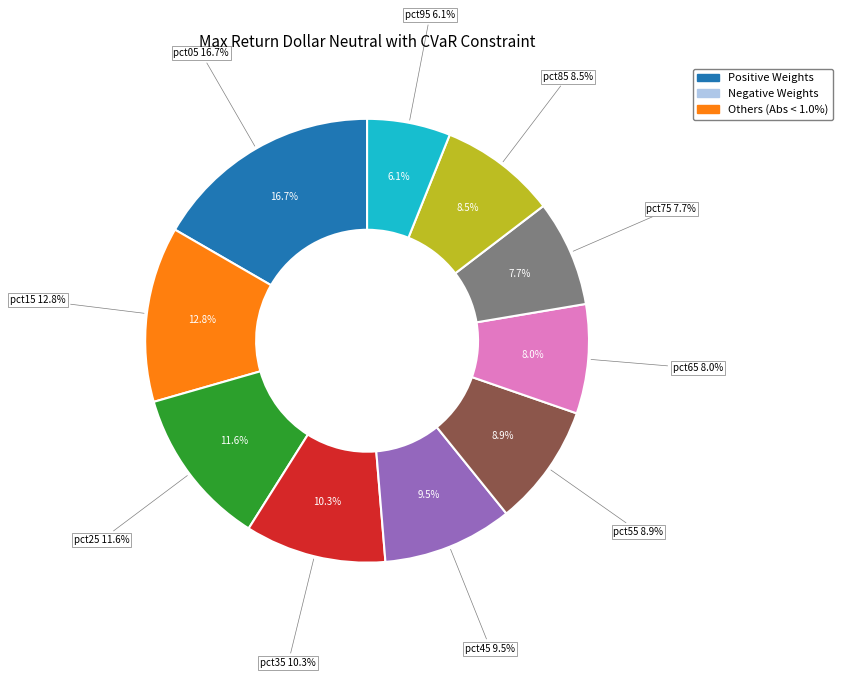

What percentage is NOT represented by pct25?

88.4%